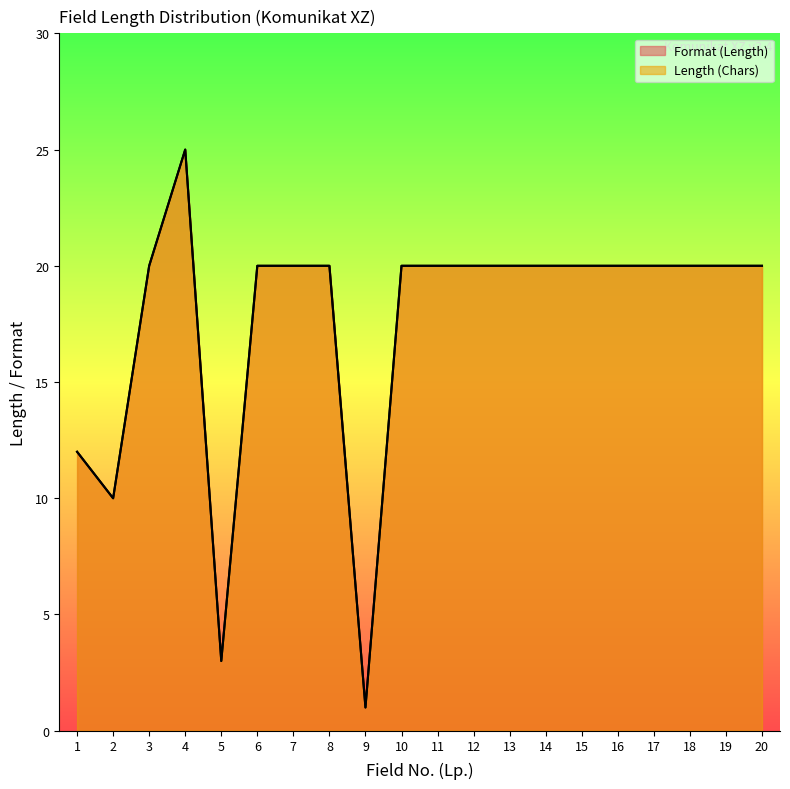

Reading right to left, transcribe all the data shown in this chart.

Format (Length): 20	20	20	20	20	20	20	20	20	20	20	1	20	20	20	3	25	20	10	12
Length (Chars): 20	20	20	20	20	20	20	20	20	20	20	1	20	20	20	3	25	20	10	12